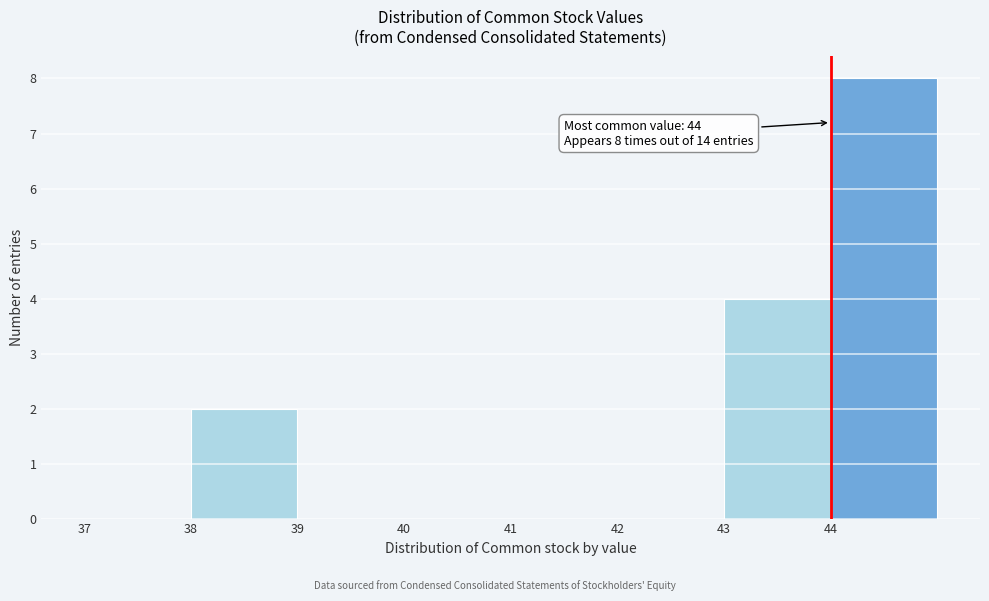

Which range on the x-axis has the tallest bar?

44 to 45